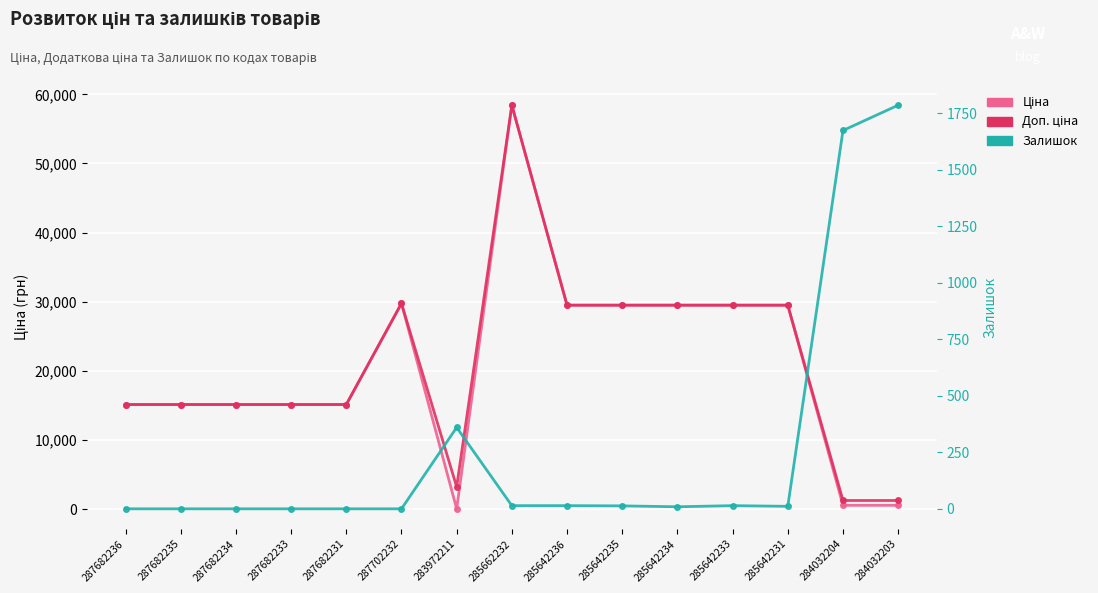

List the labels in order of Доп. ціна value, smallest first.

284032204, 284032203, 283972211, 287682236, 287682235, 287682234, 287682233, 287682231, 285642236, 285642235, 285642234, 285642233, 285642231, 287702232, 285662232